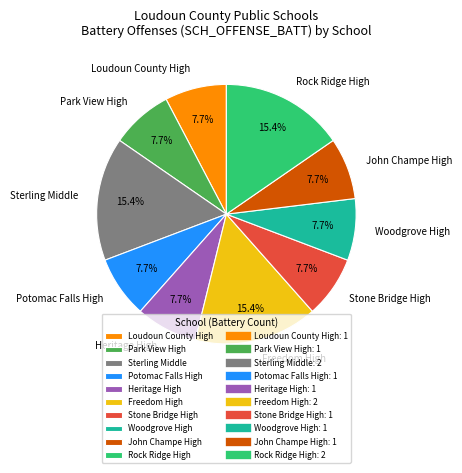

Combined, do Heritage High and Stone Bridge High account for over 50%?

No